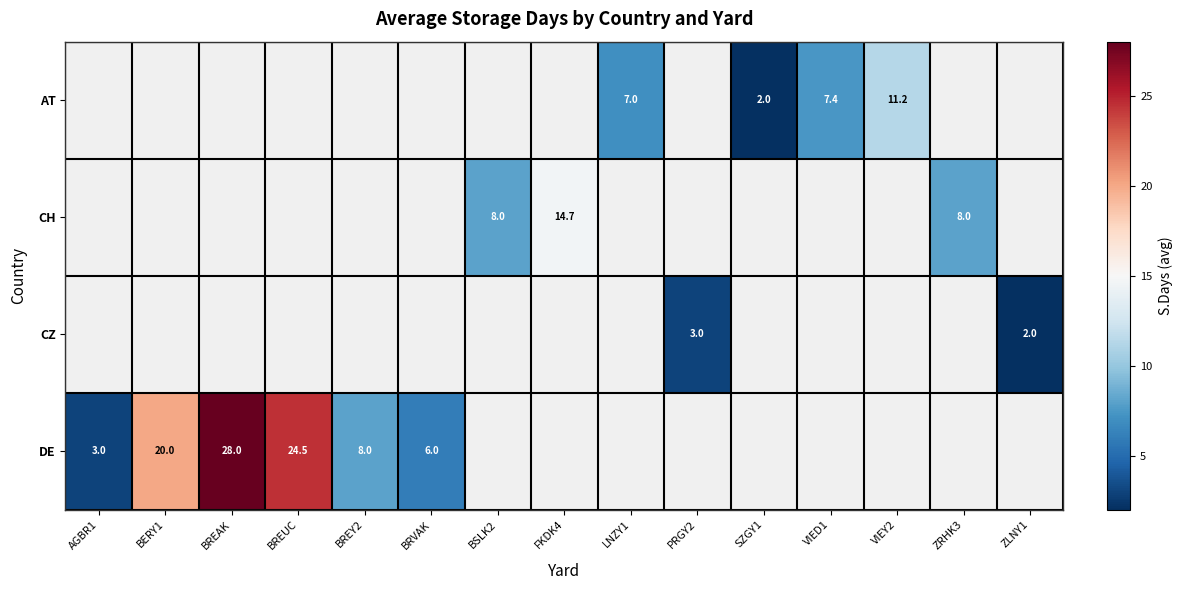

The AT series shows 0.4 at SZGY1. True or false?

False